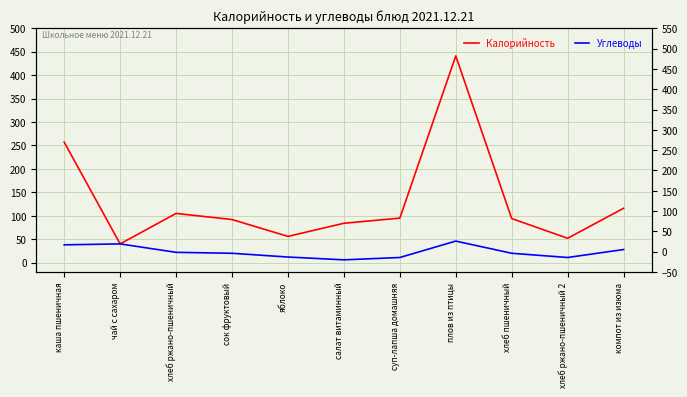

At which category is the sum across all series the highest?

плов из птицы